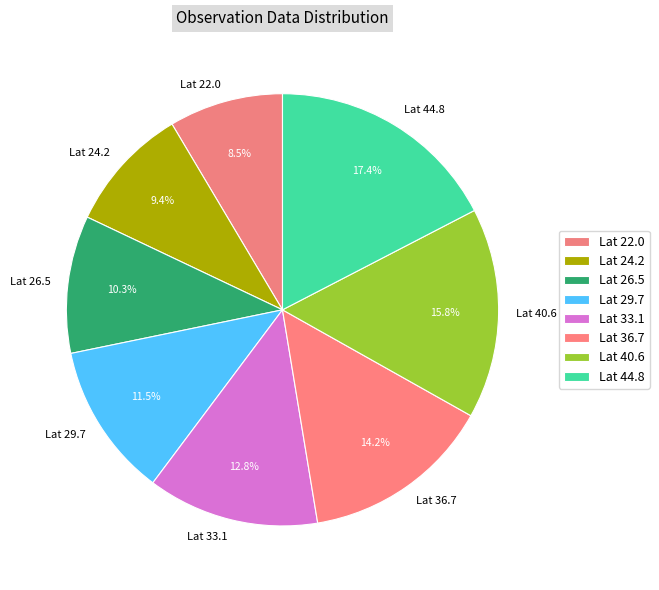

Combined, what portion of the pie is Lat 26.5 and Lat 33.1?

23.1%